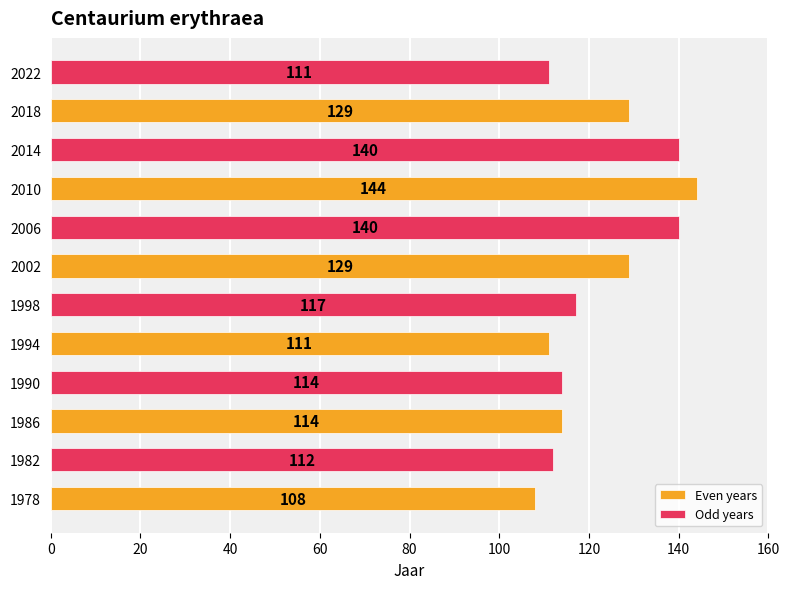

Is the value of Even years at 2002 greater than the value of Odd years at 1994?

Yes